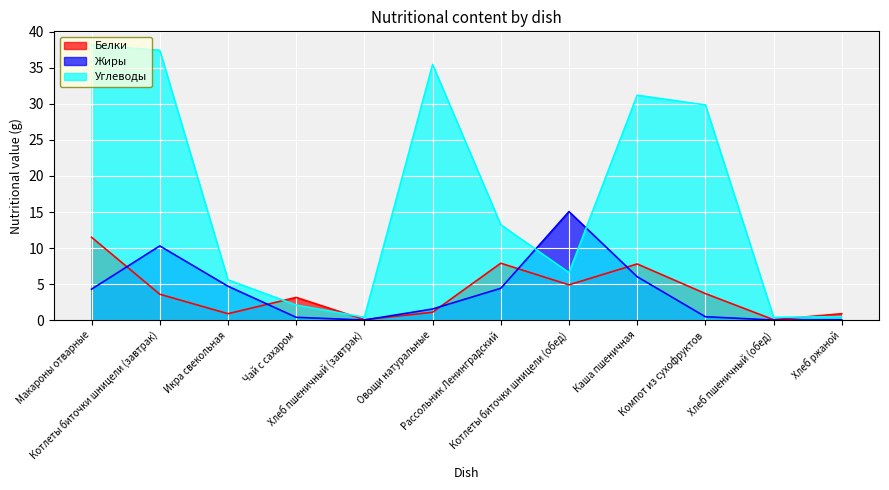

How many interior local valleys does the Жиры series have?

2